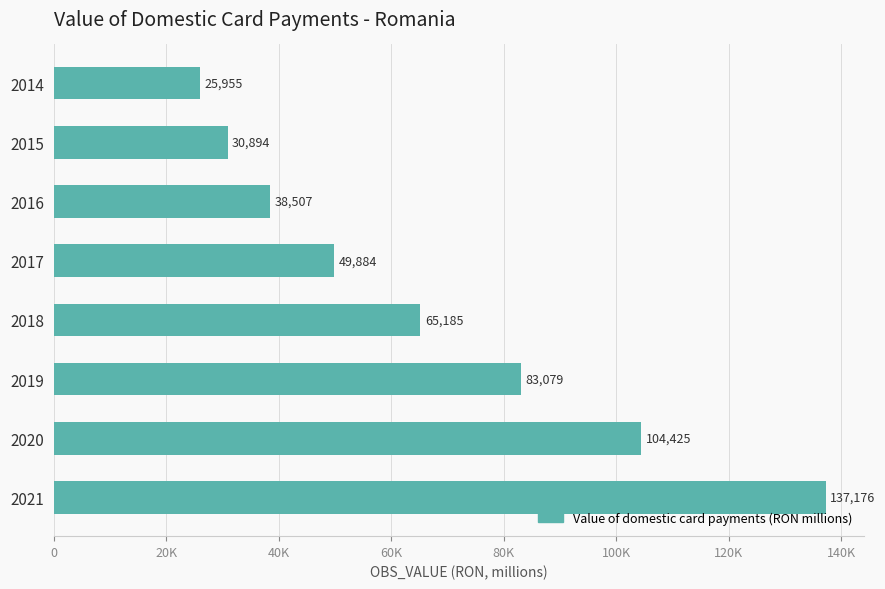

How many bars are there in total?

8